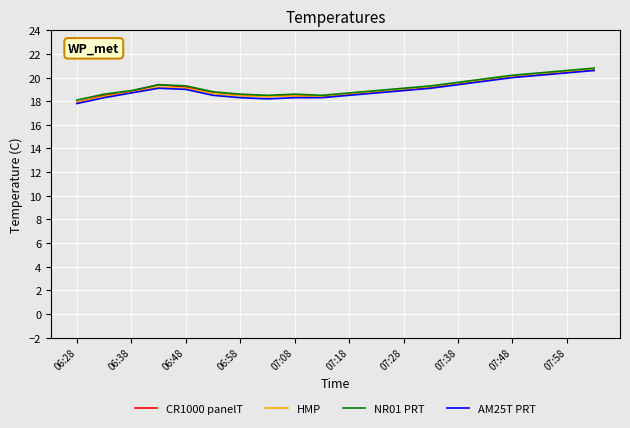

In HMP, how many points are lower than both neighbors (excluding endpoints)?

2